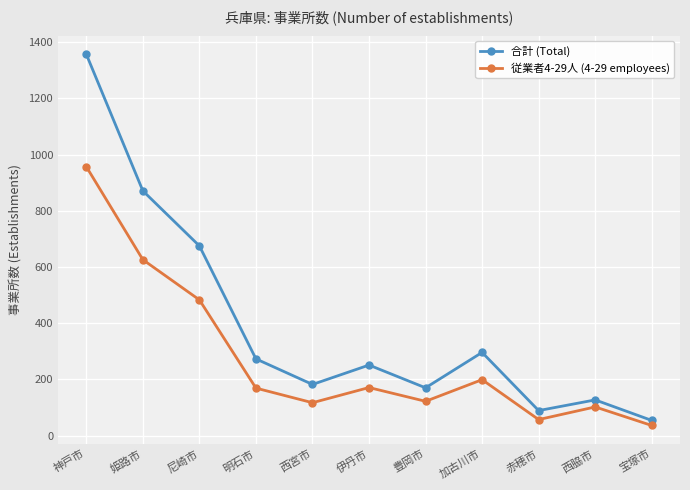

The 従業者4-29人 (4-29 employees) series shows 957 at 神戸市. True or false?

True